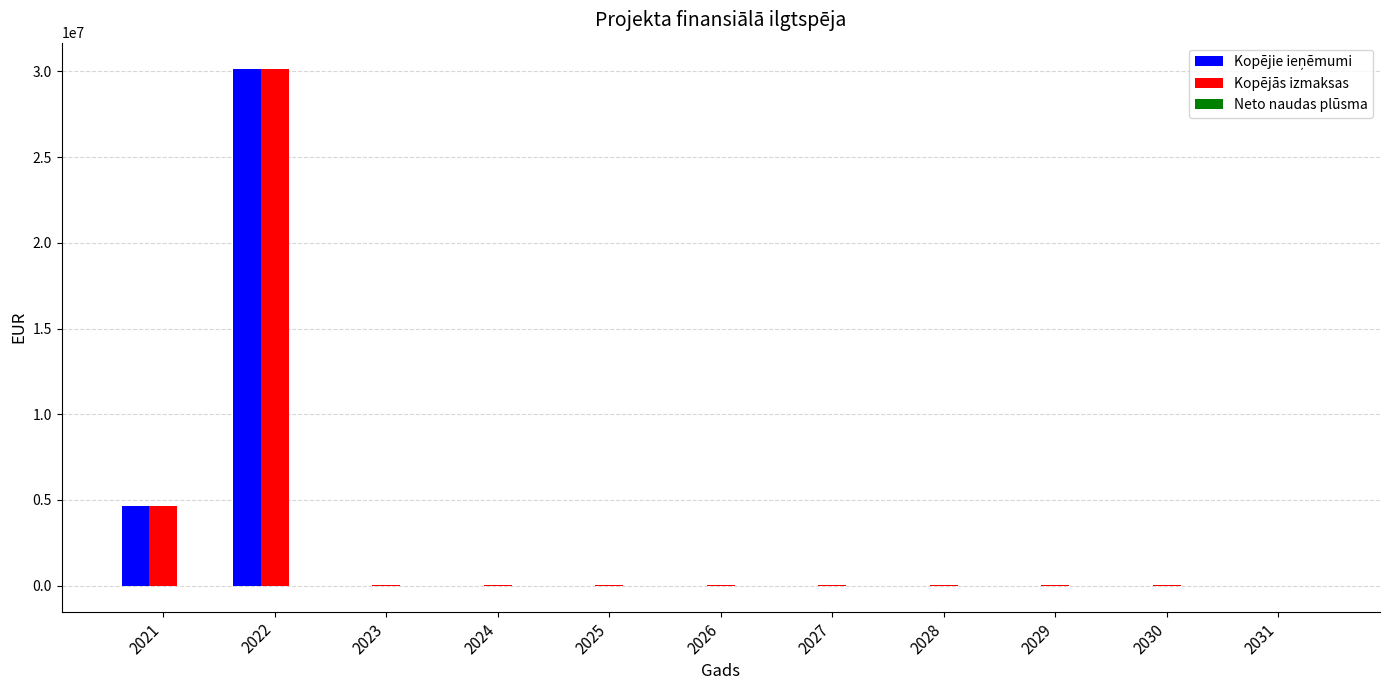

What is the maximum value shown in the chart?

30162900